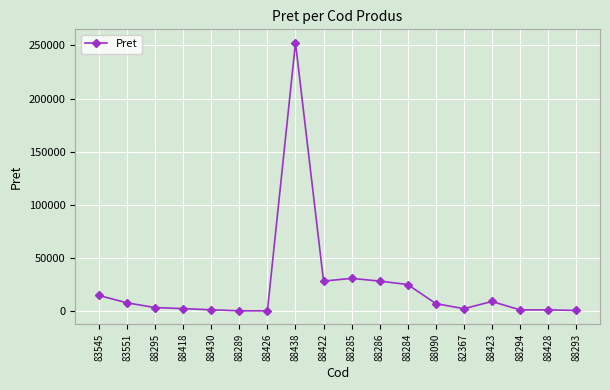

How many data points are less than 7400?

9